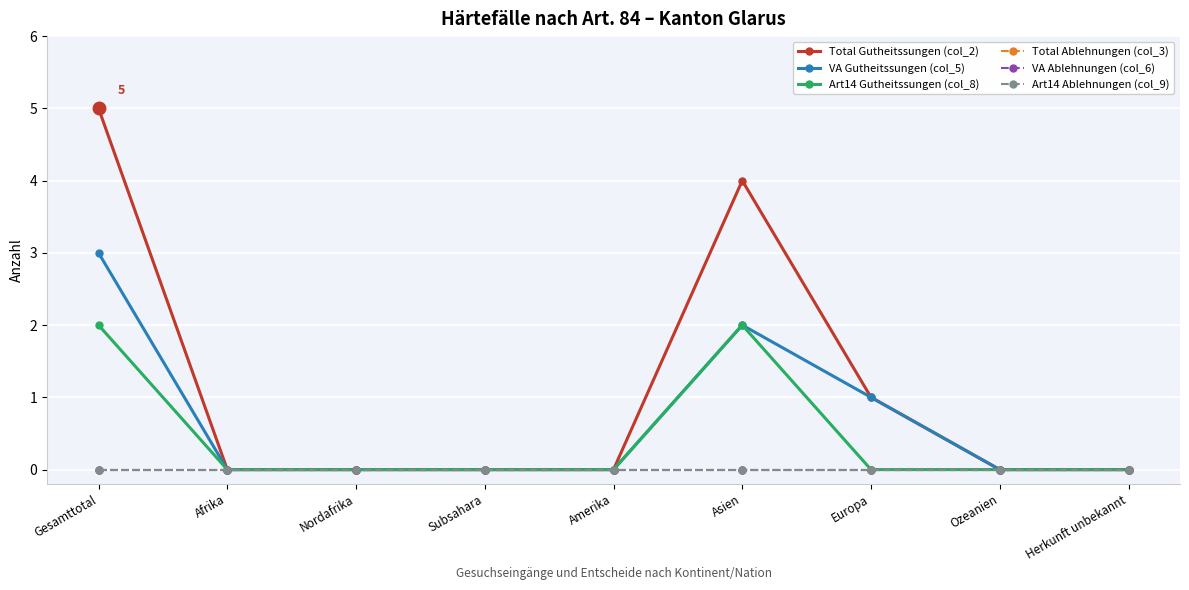

Does the chart have visible grid lines?

Yes